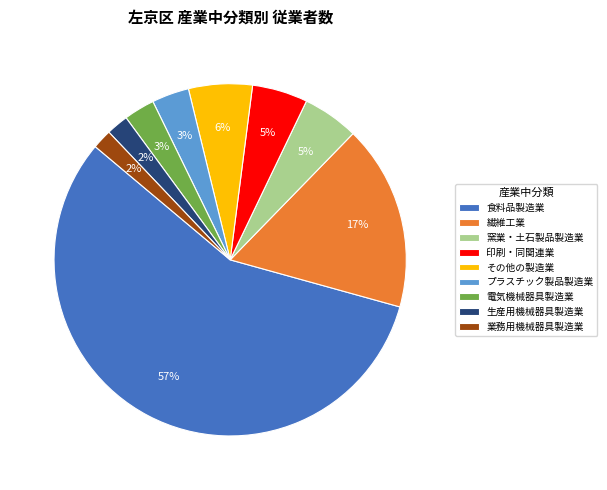

Does any single category account for the majority?

Yes